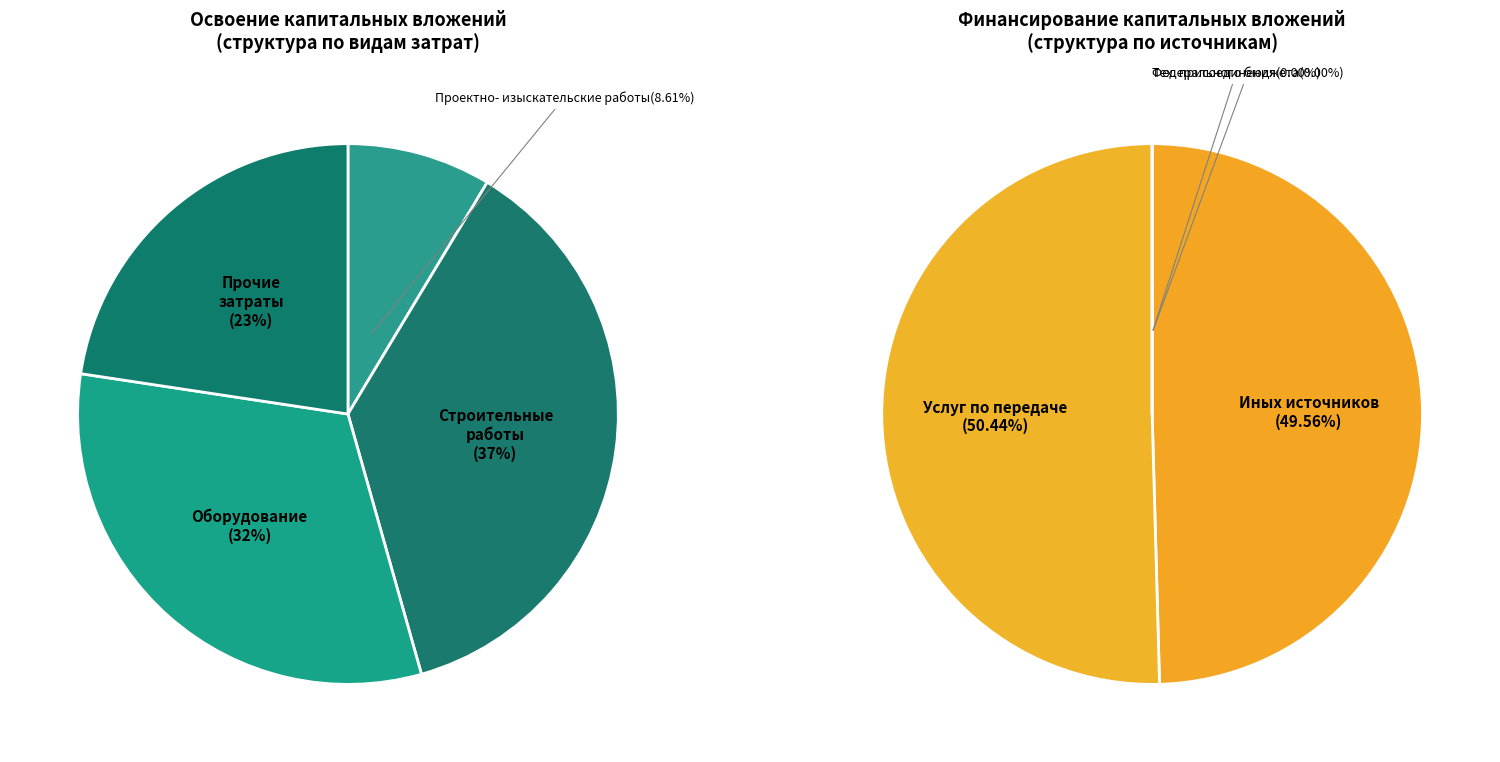

Combined, do прочие затраты and строительные работы account for over 50%?

Yes